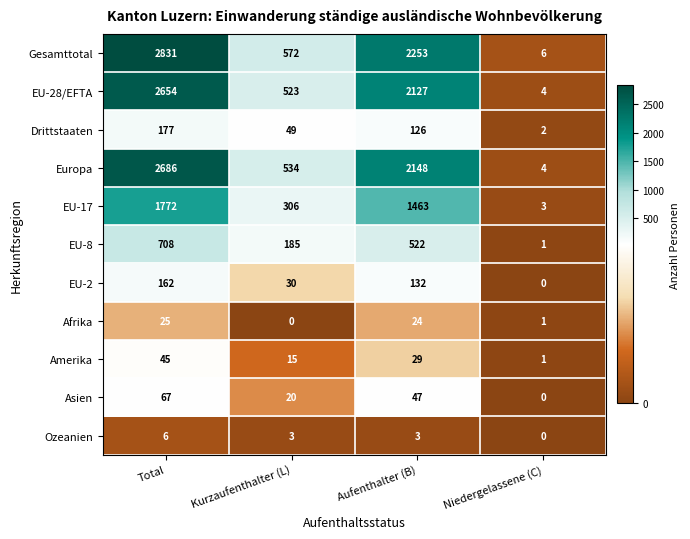

Which category has the highest value in the Amerika series?

Total